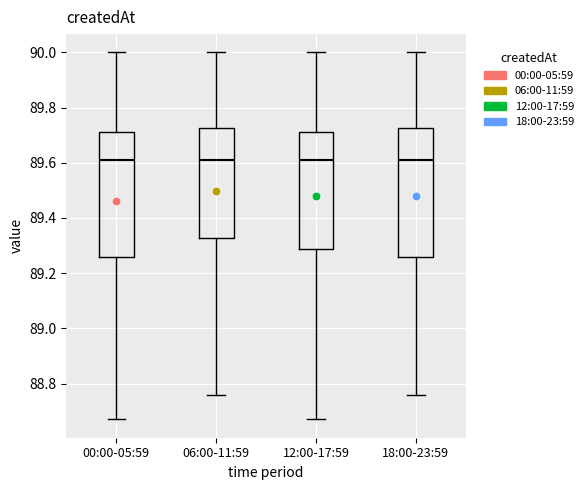

Where is the upper edge of the box for 00:00-05:59 on the y-axis? The values are not printed on the chart, so give them approximately, as read against the axis.

89.72